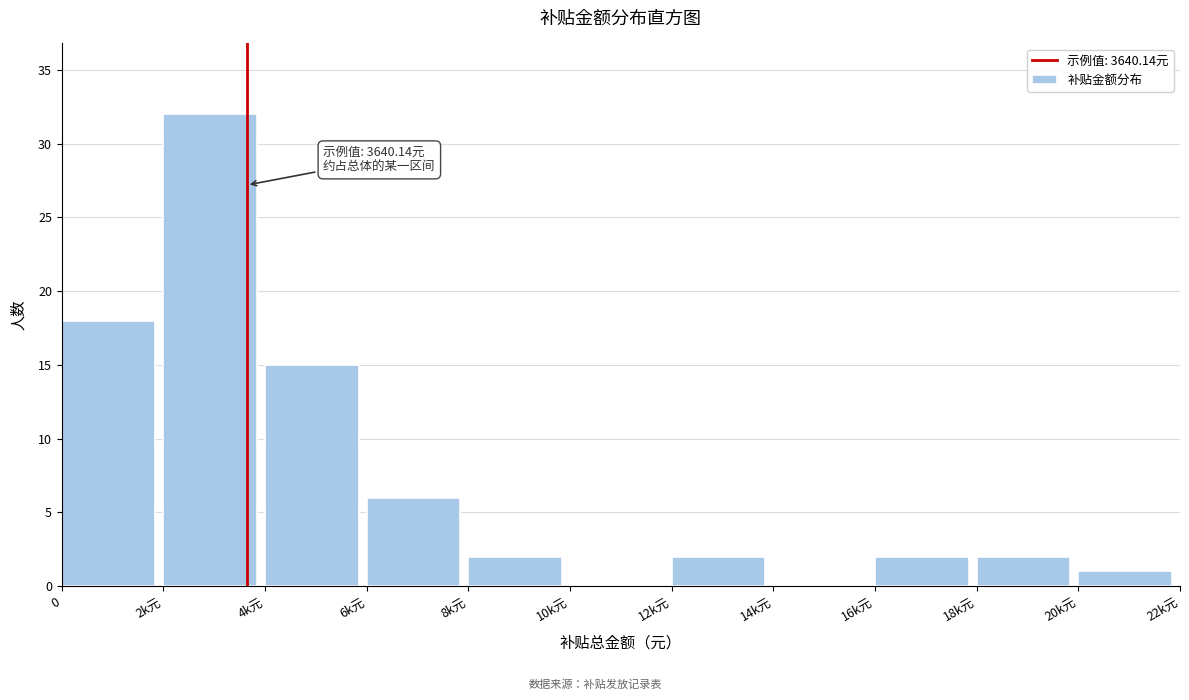

Reading right to left, list all the values displayed in this chart.

20k元=1	18k元=2	16k元=2	14k元=0	12k元=2	10k元=0	8k元=2	6k元=6	4k元=15	2k元=32	0=18